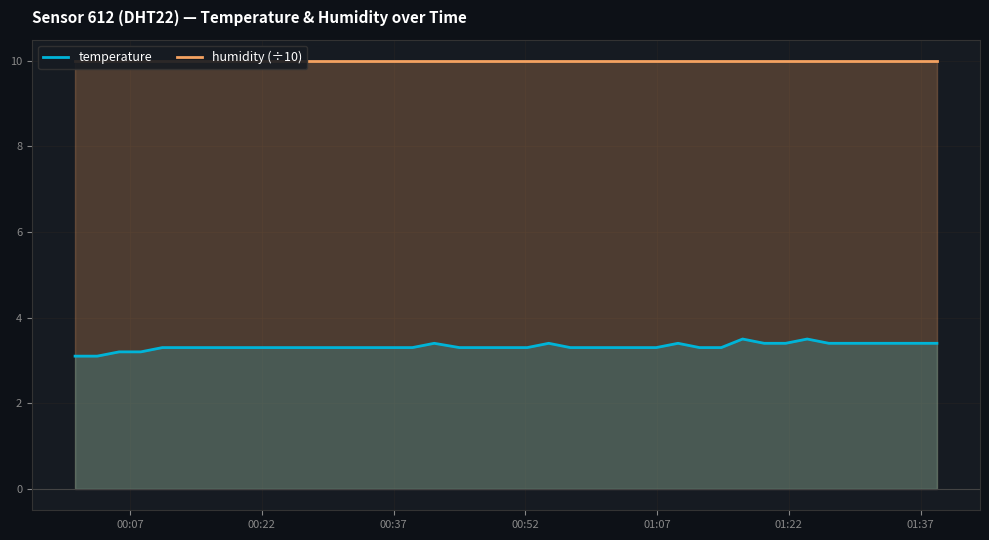

What is the lowest value of the temperature series?

3.1